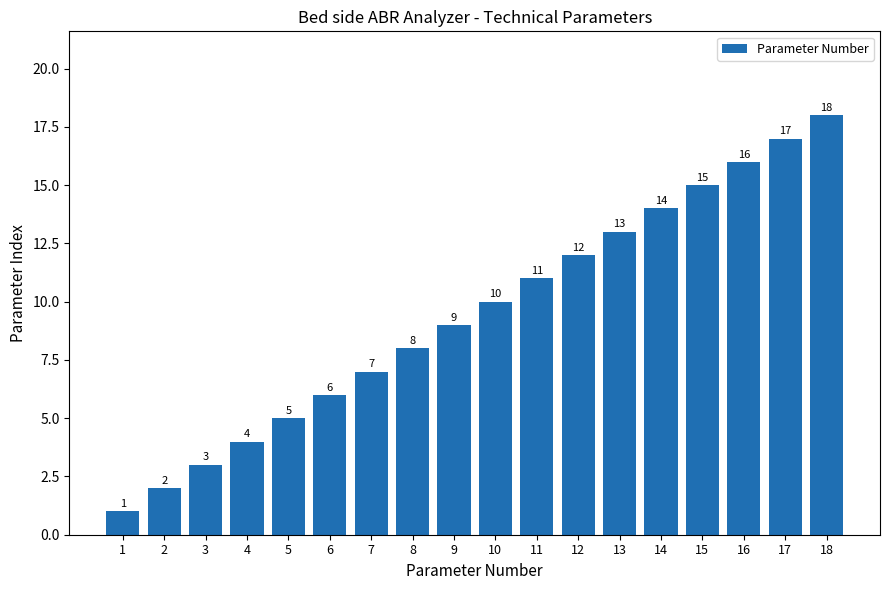

List the labels in order of value, largest first.

18, 17, 16, 15, 14, 13, 12, 11, 10, 9, 8, 7, 6, 5, 4, 3, 2, 1